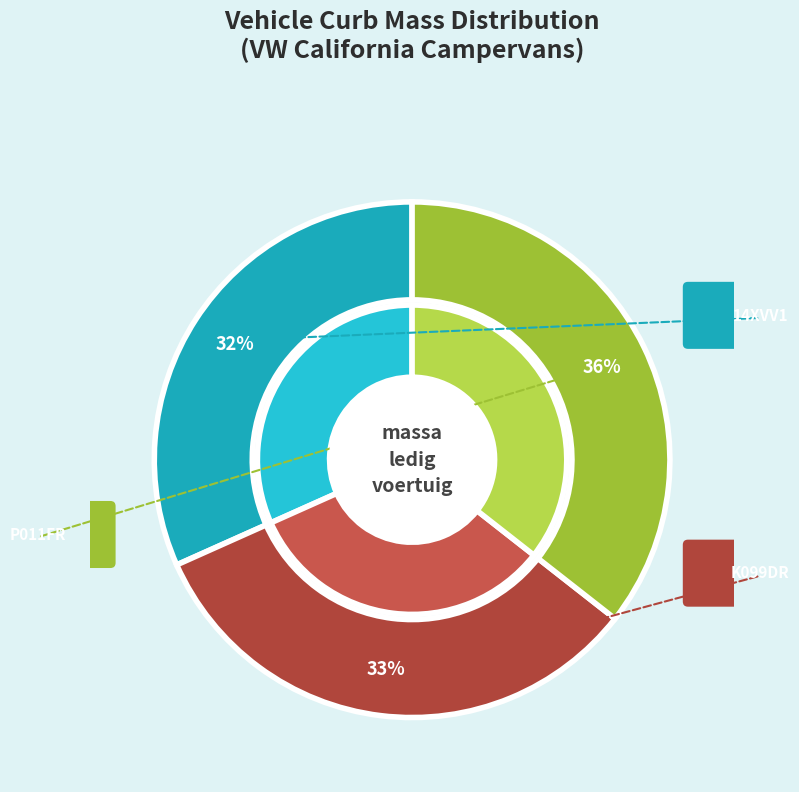

What is the largest slice in the pie chart?

P011FR